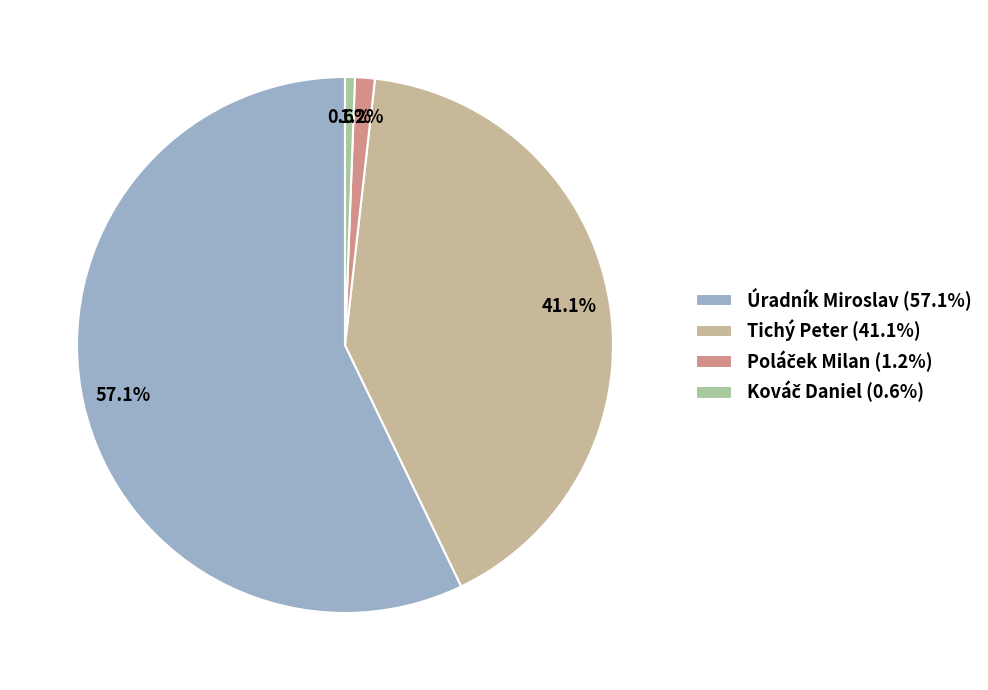

What is the change in value from Úradník Miroslav to Poláček Milan?

-94